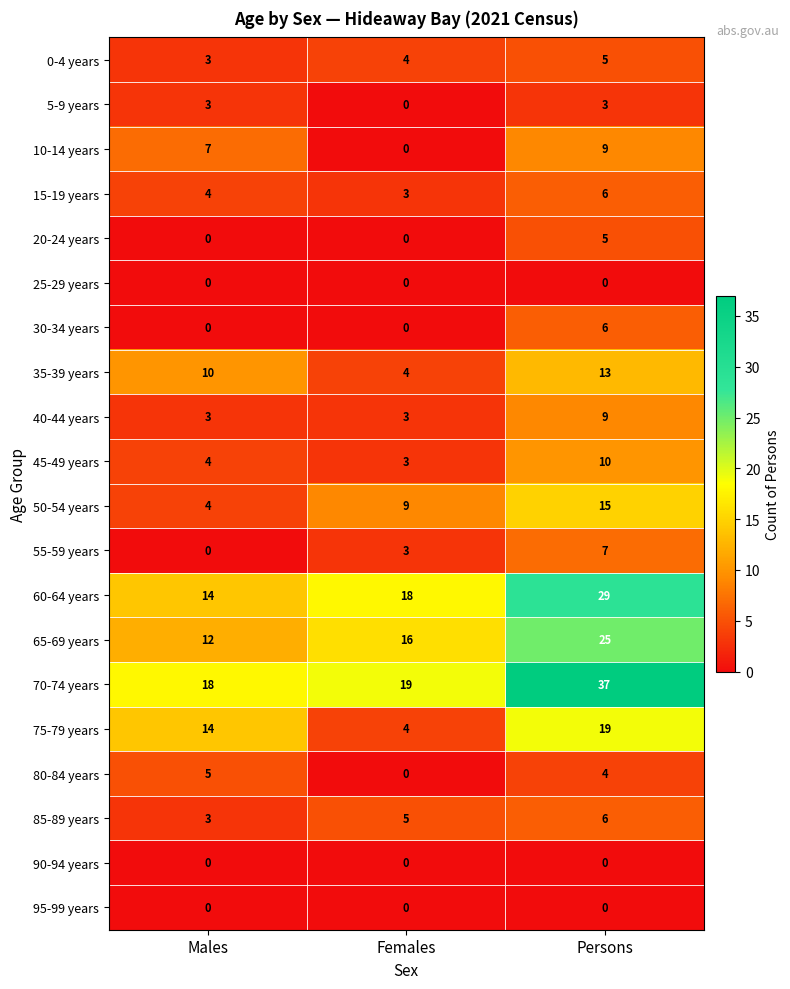

Which label corresponds to the largest value in the chart?

Persons